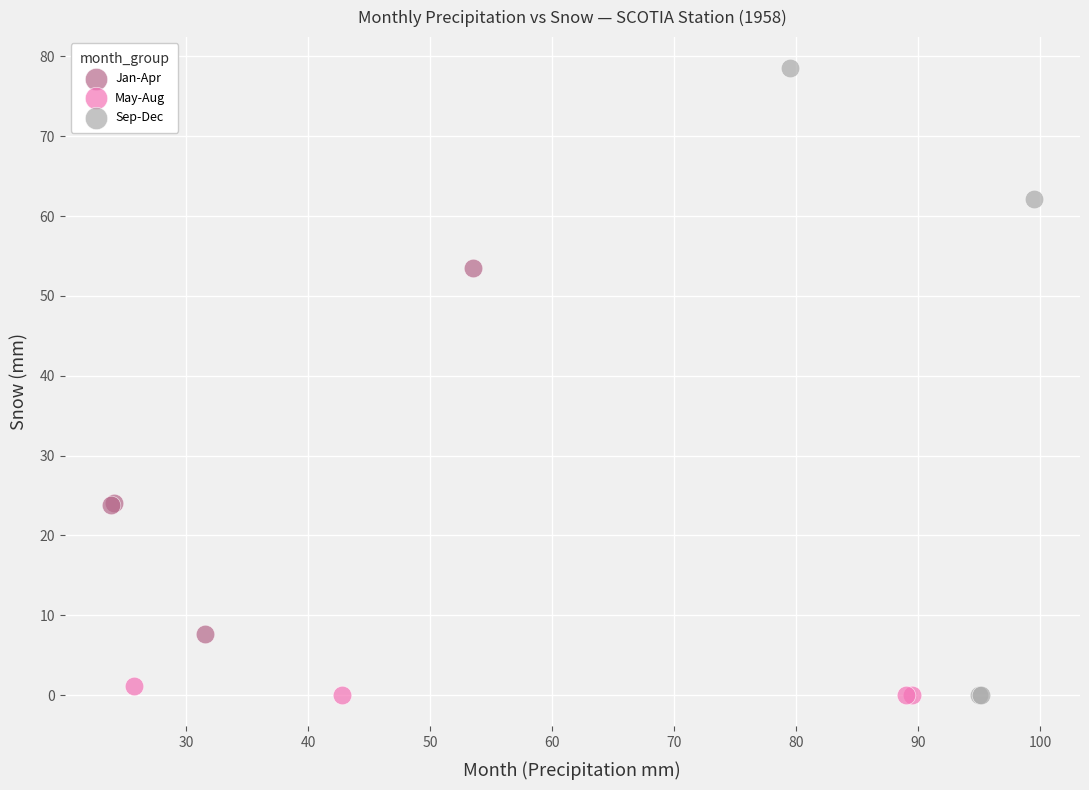

Which series contains the highest Y value?

Sep-Dec